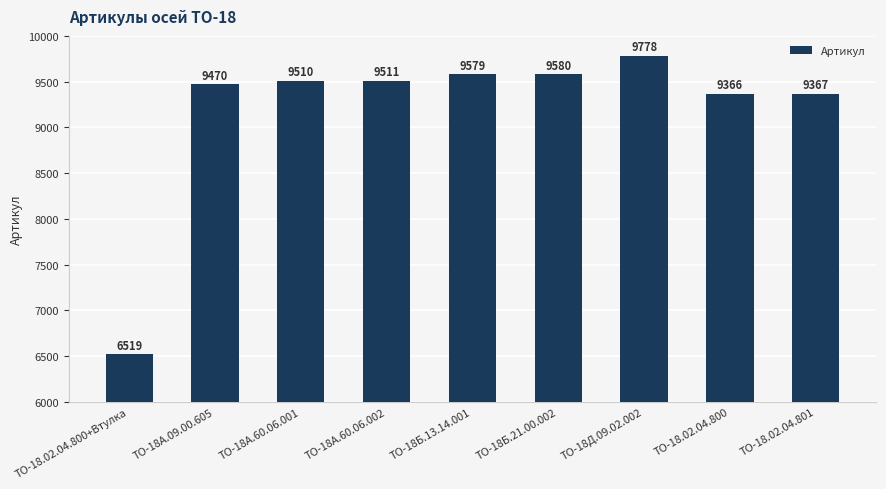

What is the maximum value shown in the chart?

9778